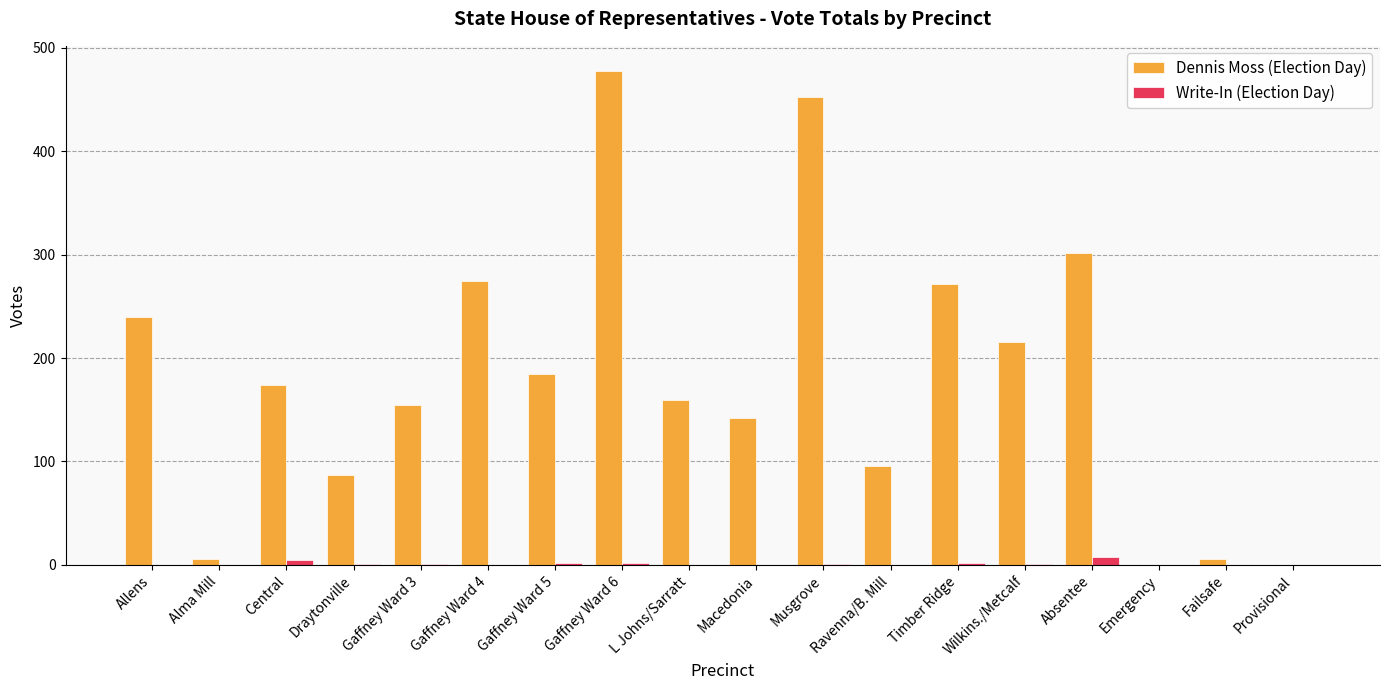

Is the value of Dennis Moss (Election Day) at Gaffney Ward 4 greater than the value of Write-In (Election Day) at Provisional?

Yes